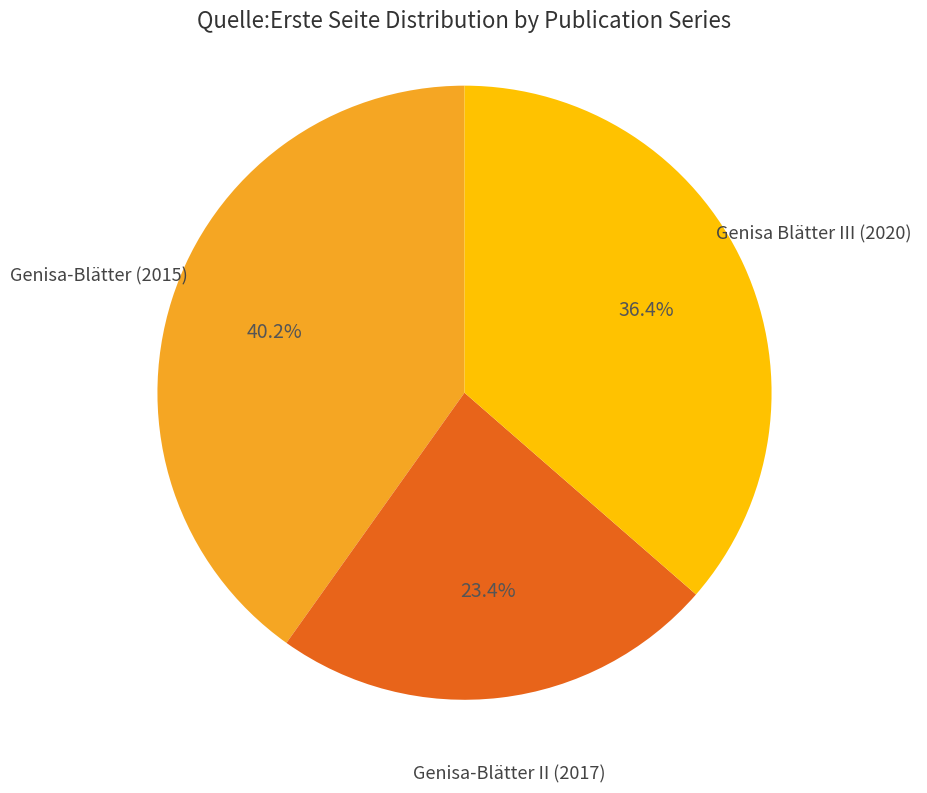

How many slices are in this pie chart?

3